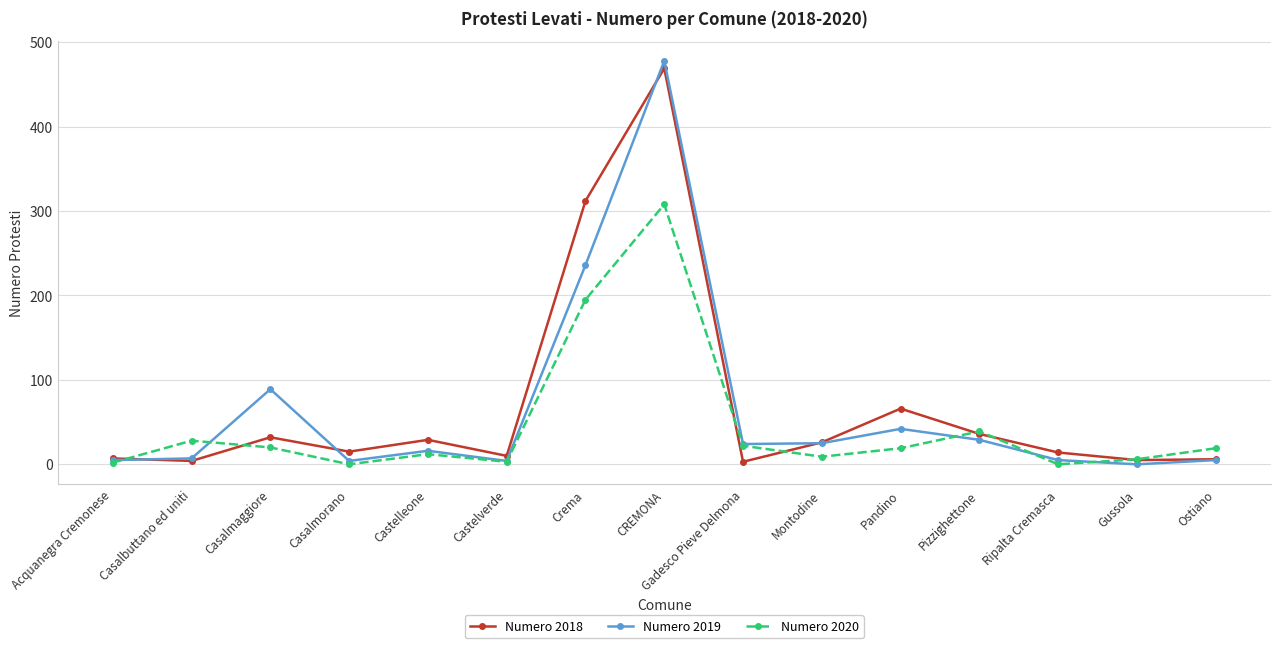

Which category has the highest value in the Numero 2018 series?

CREMONA